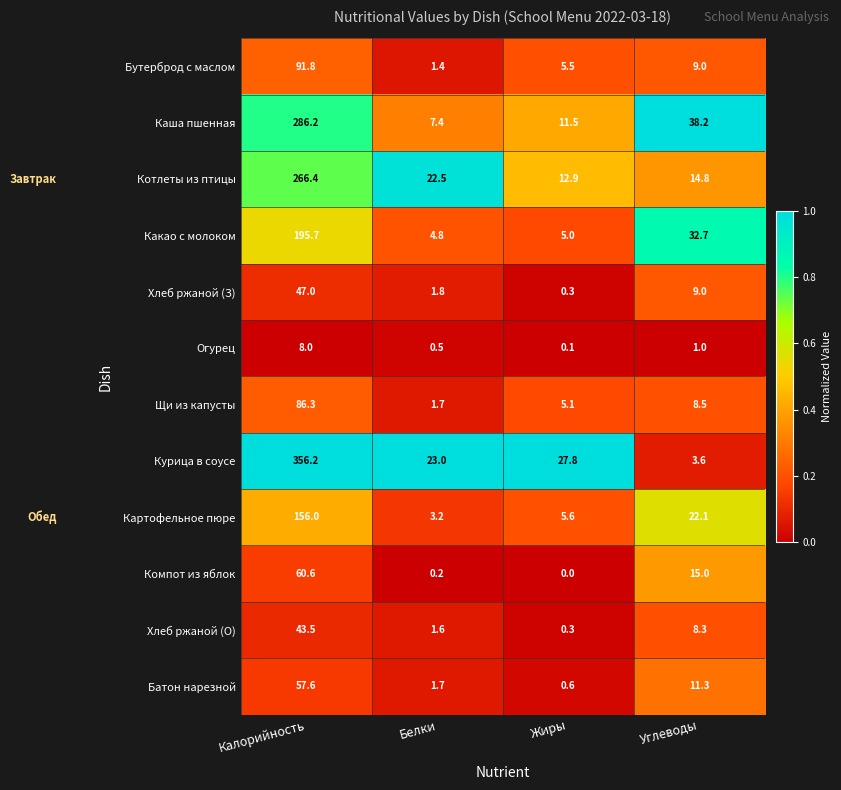

What value does the Какао с молоком series have at Калорийность?

195.7